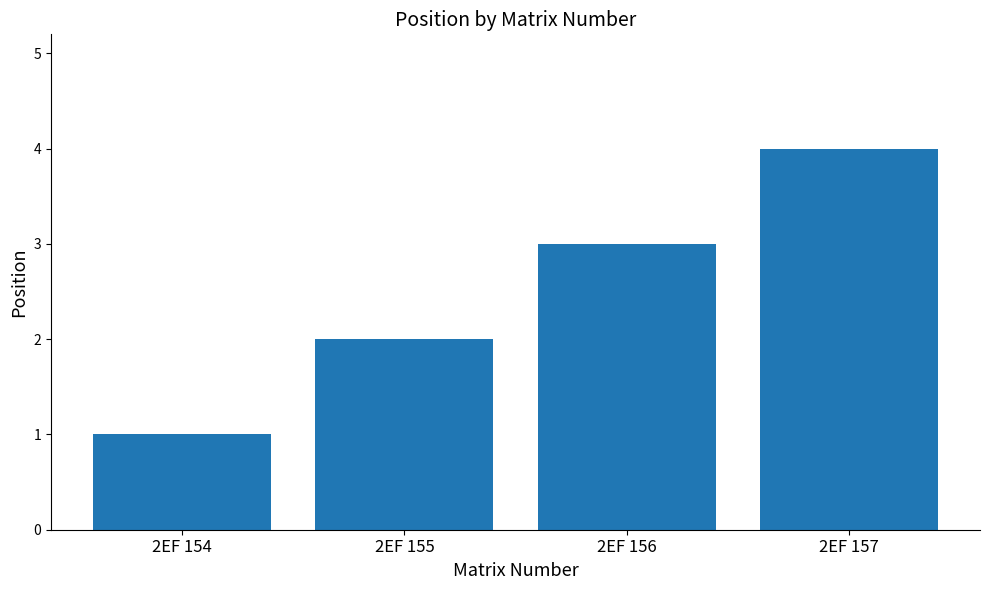

The value at 2EF 155 is 1. True or false?

False